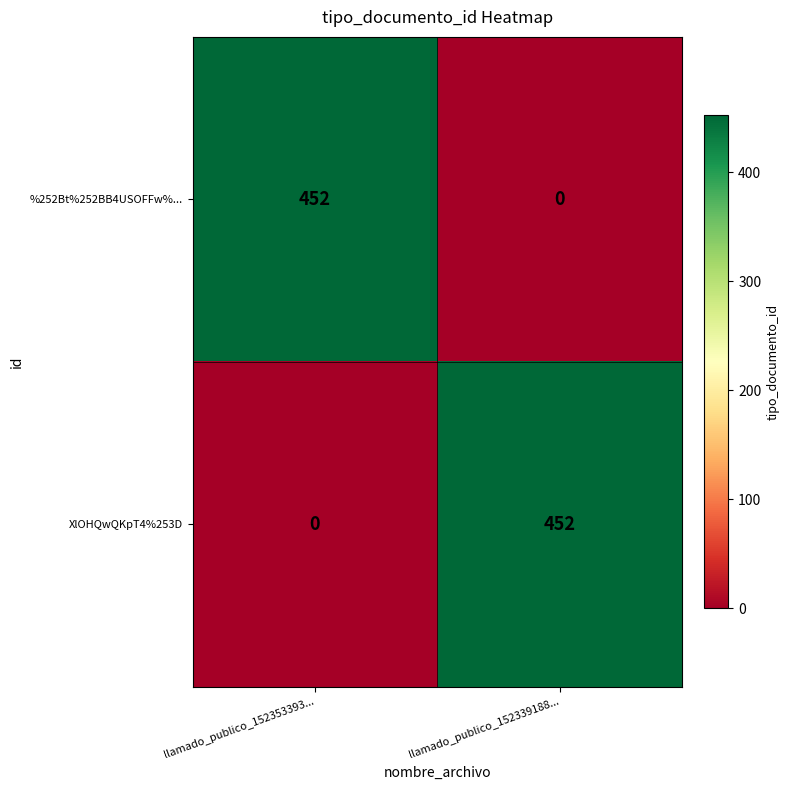

At llamado_publico_152353393..., list the series in order from largest to smallest.

%252Bt%252BB4USOFFw%..., XlOHQwQKpT4%253D